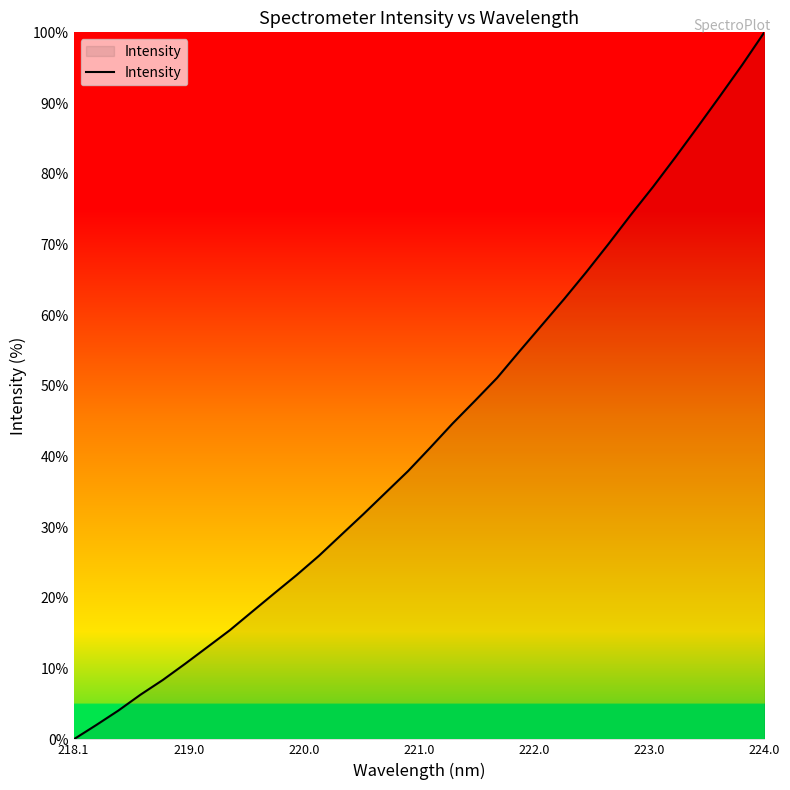

What is the maximum value shown in the chart?

100.0